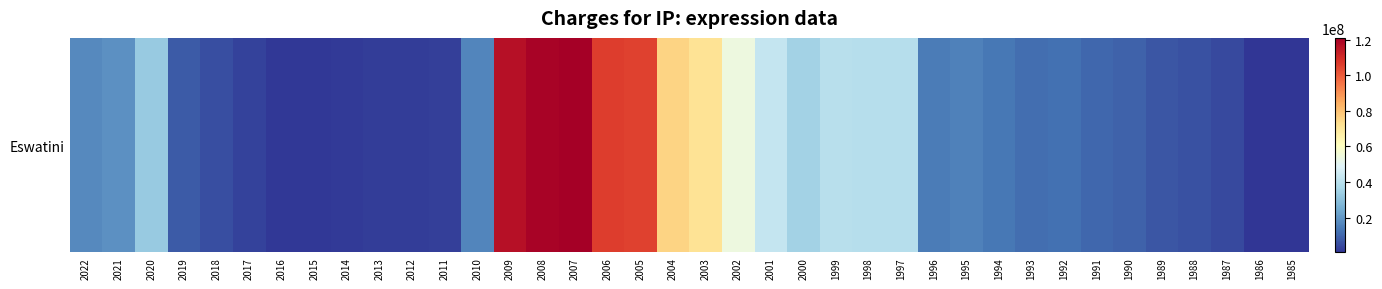

At which label does the data first exceed 14591045?

2022